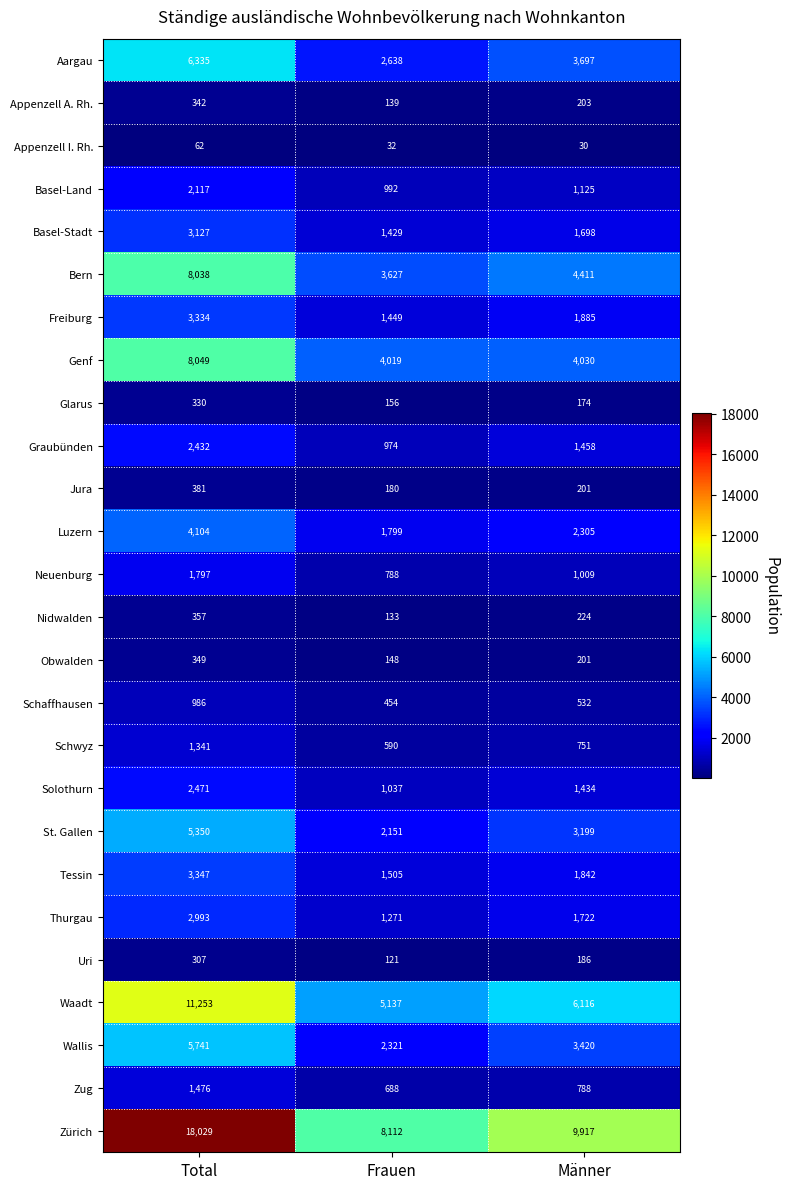

The value of Waadt at Total is 11253. True or false?

True